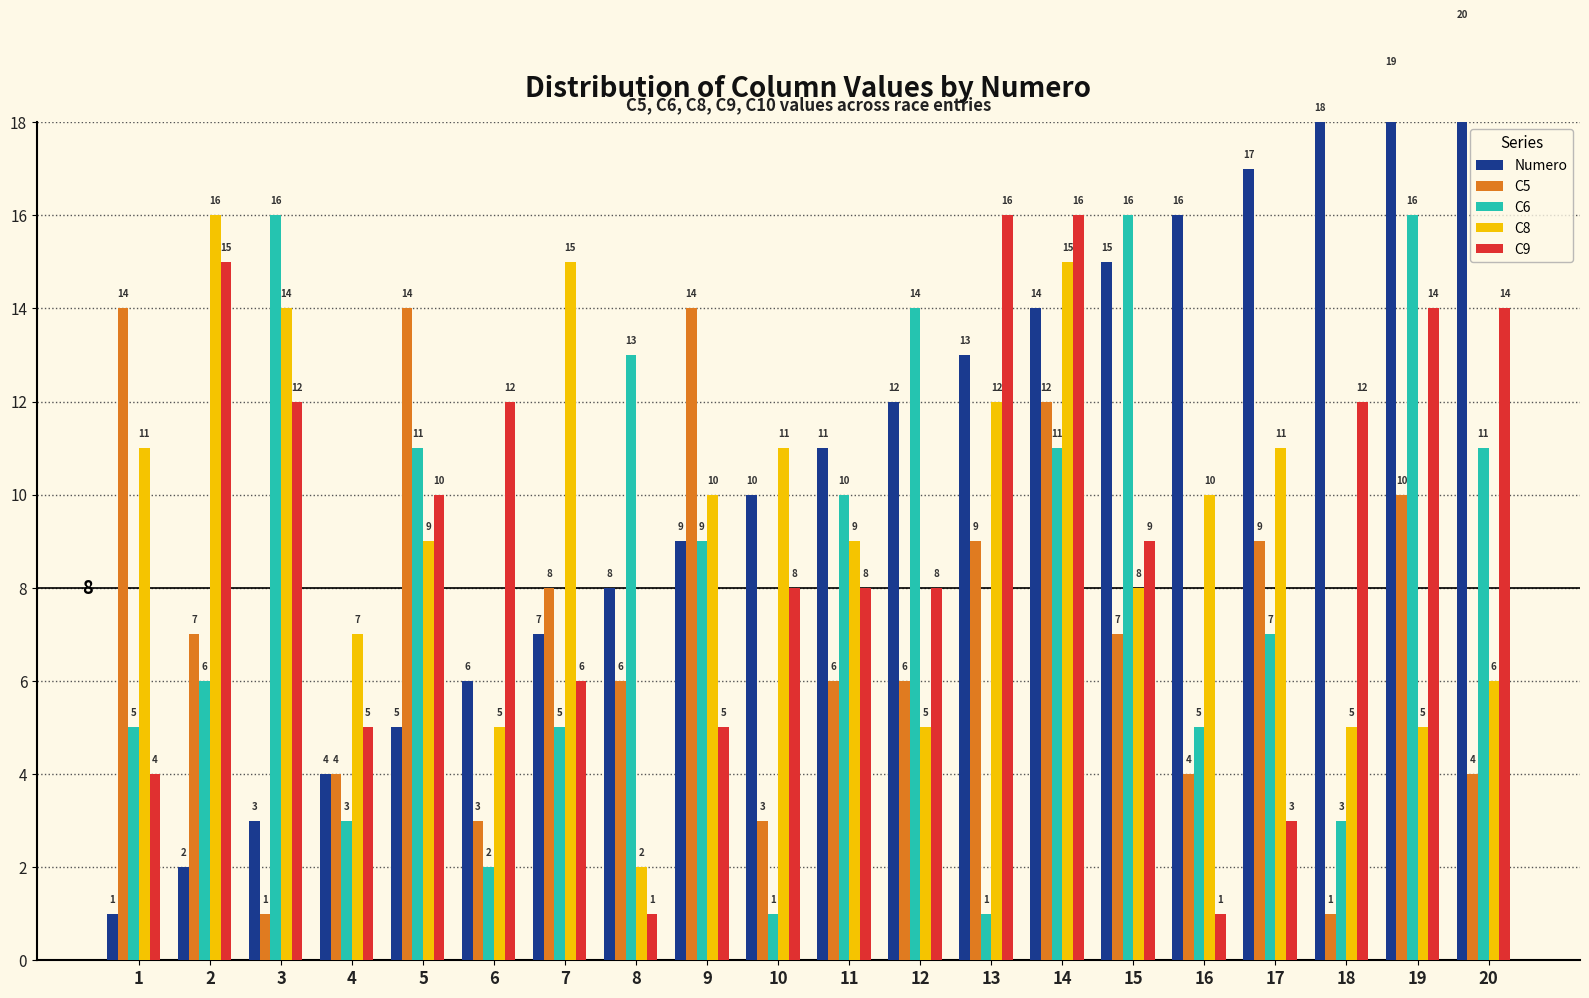

Which series has the largest range (max minus min)?

Numero